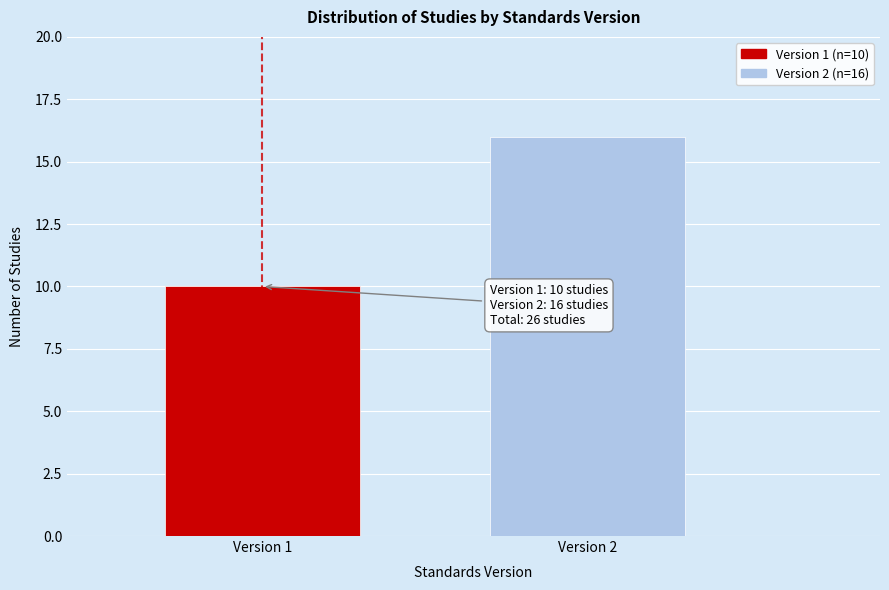

Reading left to right, transcribe all the data shown in this chart.

Version 1=10	Version 2=16